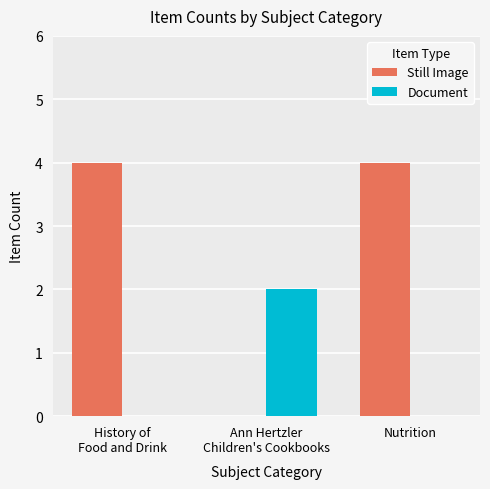

What is the highest value of the Still Image series?

4